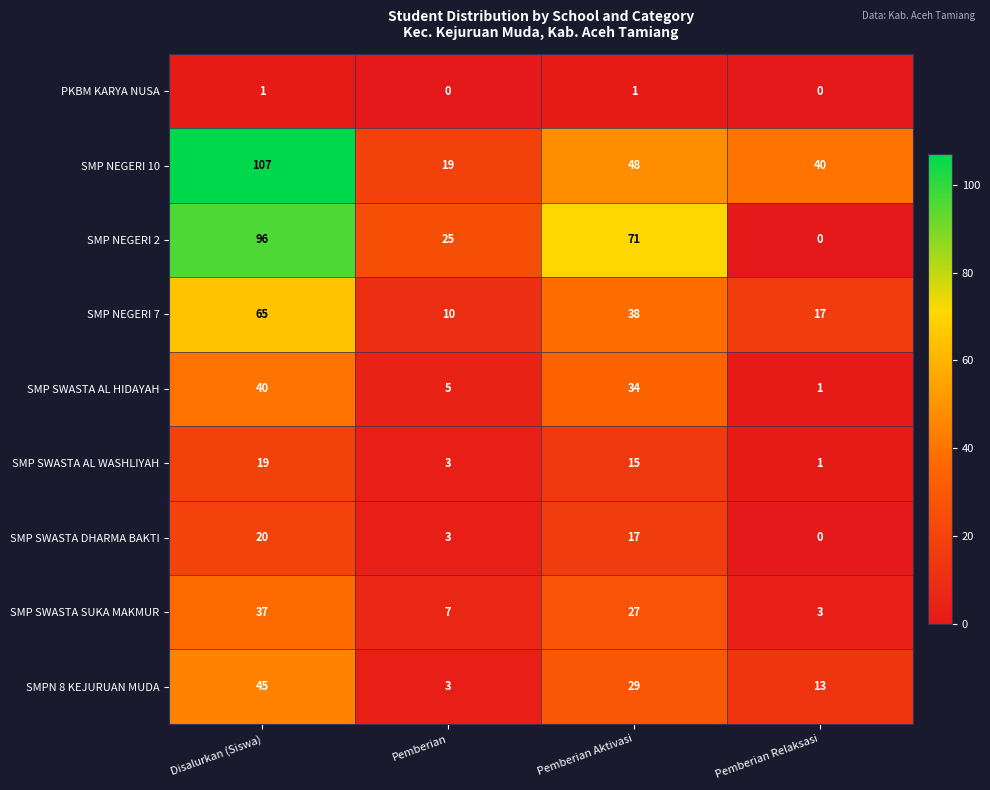

What is the maximum value for SMP SWASTA AL HIDAYAH?

40